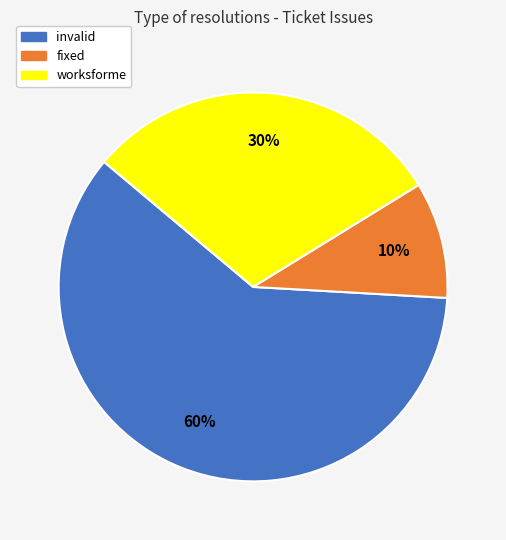

Which has a higher value, fixed or worksforme?

worksforme